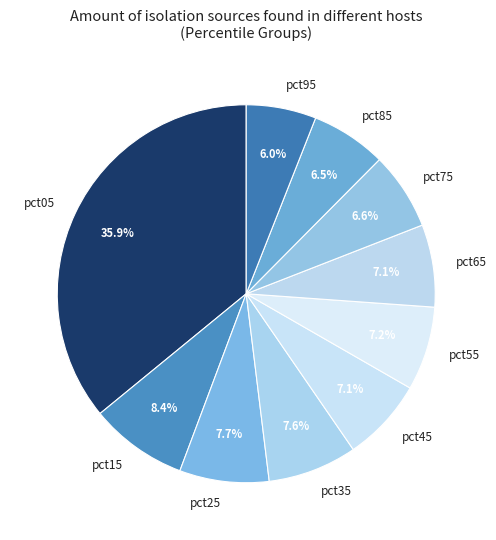

Does pct05 account for over 50% of the chart?

No